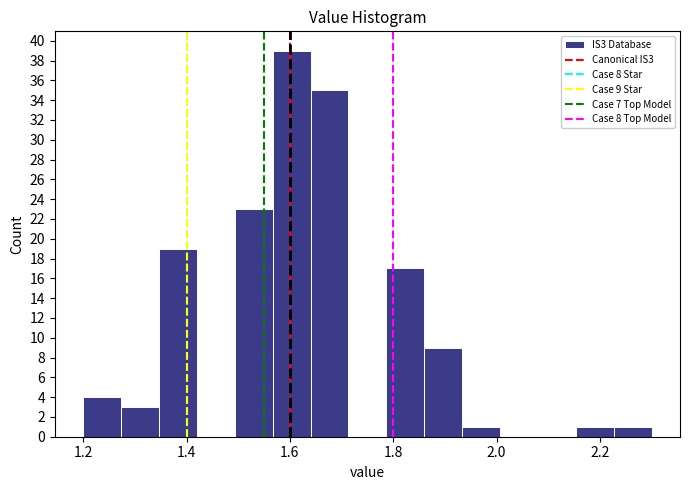

Read against the x-axis, roughly where is the centre of the tallest bar?

1.60